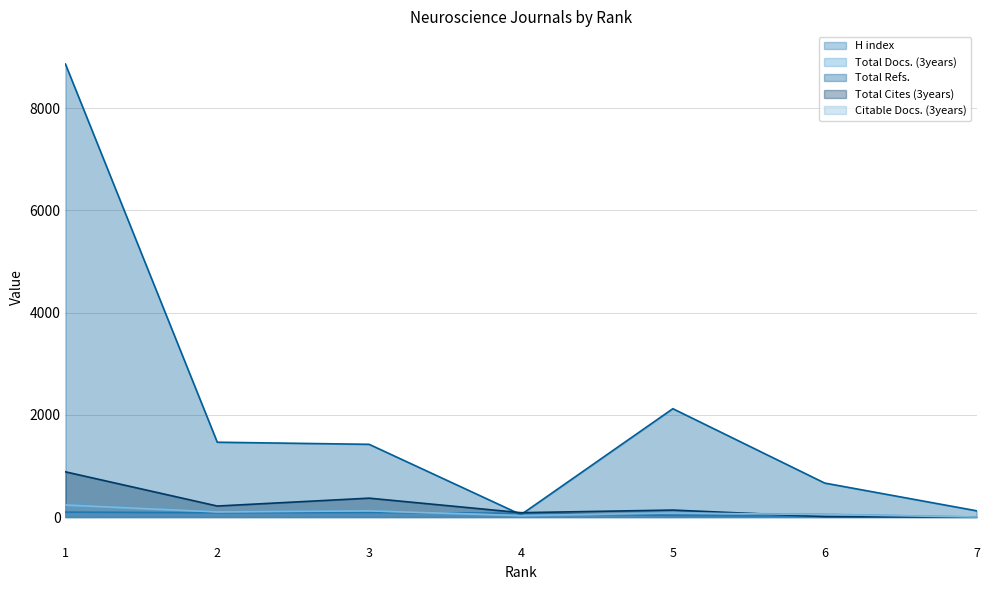

How many interior local valleys does the Total Refs. series have?

1